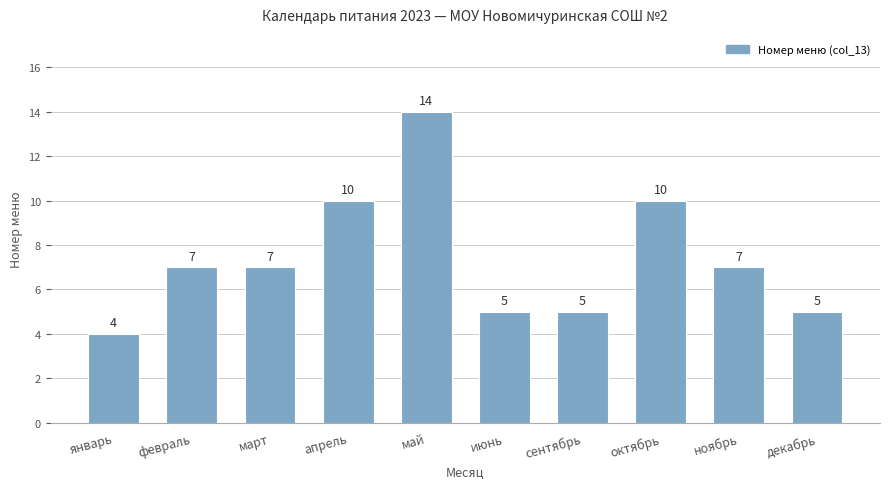

How many data points does each series have?

10